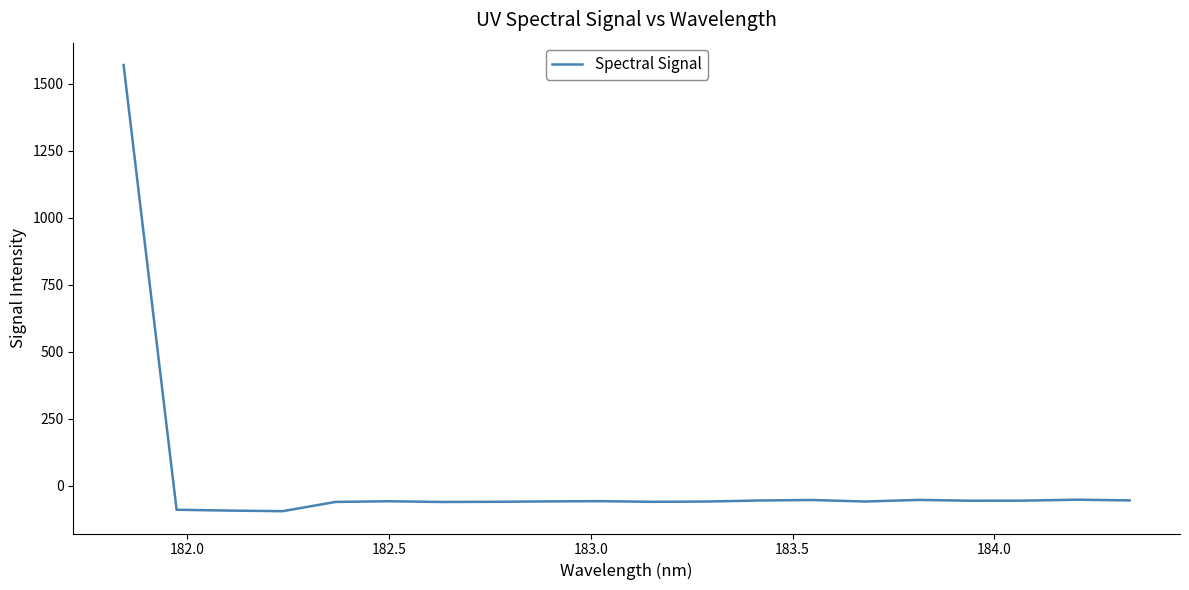

How many values are below zero?

19